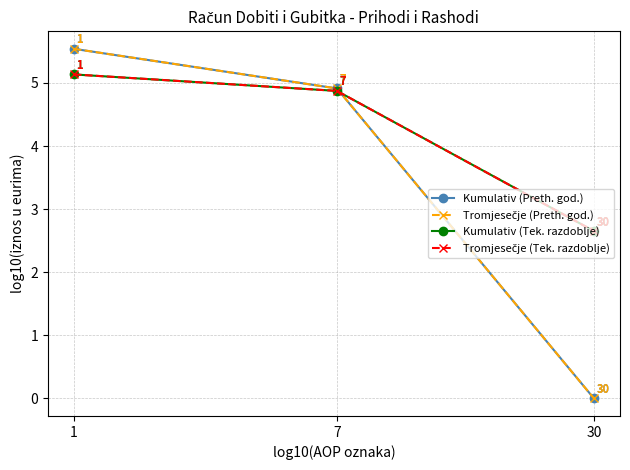

What is the value of the Kumulativ (Preth. god.) point at the 1st from the left?

5.5